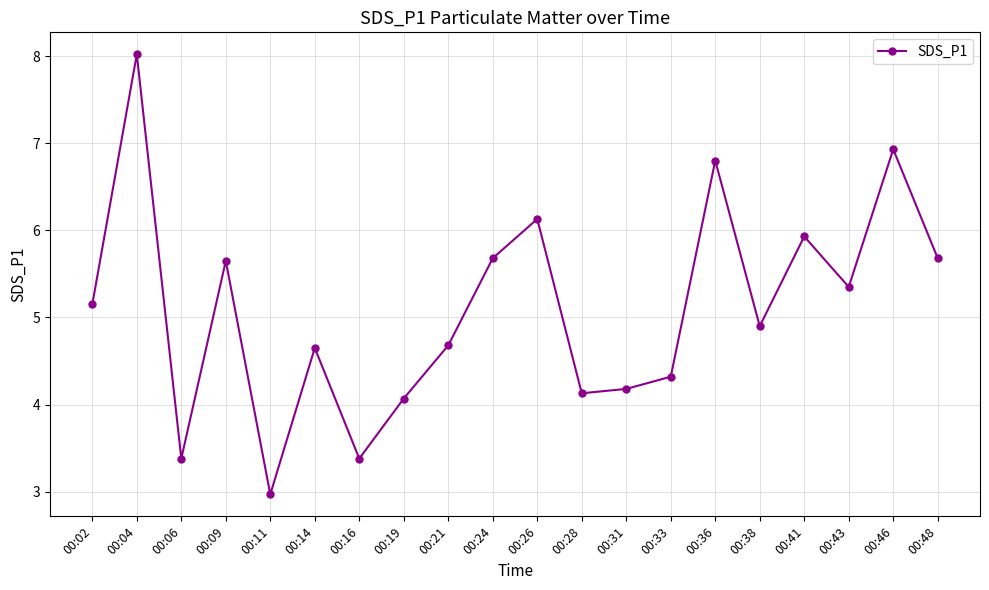

How many distinct data groups are displayed?

1